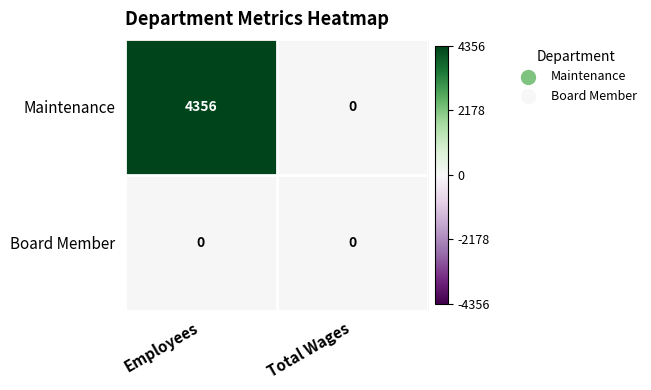

List the series in order of their overall mean, highest first.

Maintenance, Board Member